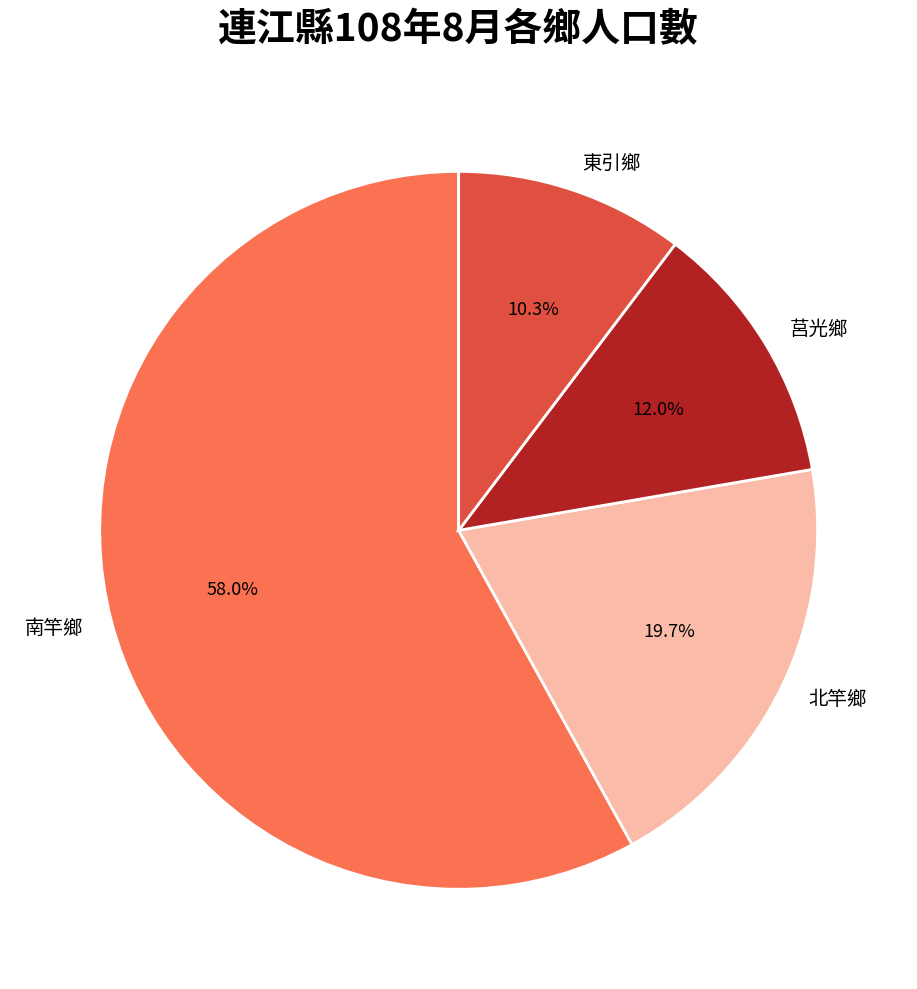

What is the total percentage of 莒光鄉 and 東引鄉?

22.3%